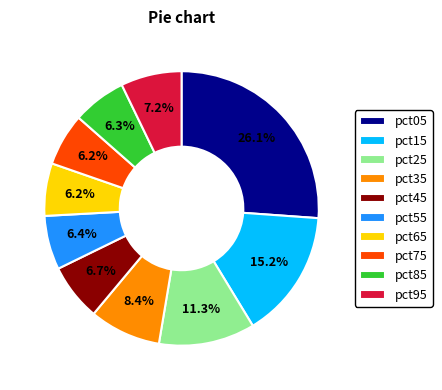

Does any single category account for the majority?

No